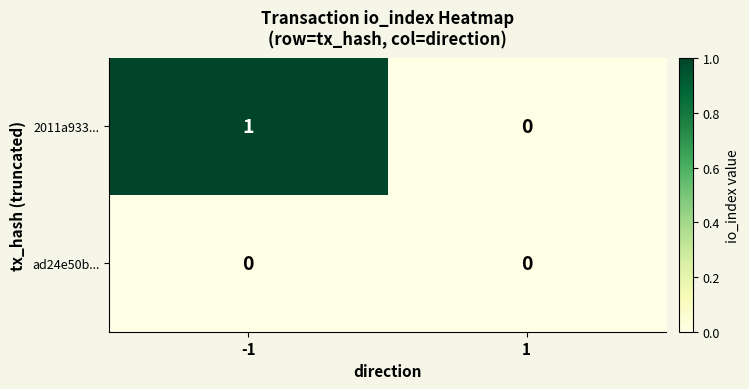

At which category does the chart reach its peak across all series?

-1